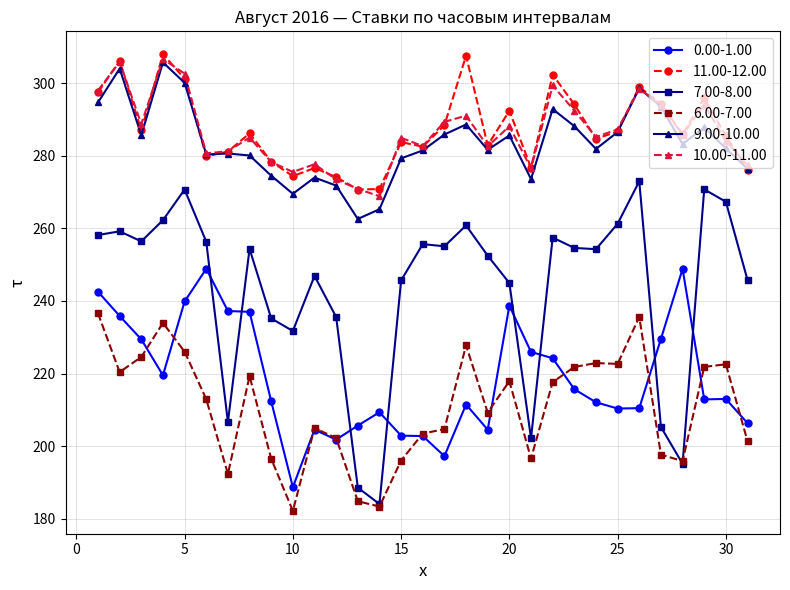

Which series has the widest spread of values?

7.00-8.00